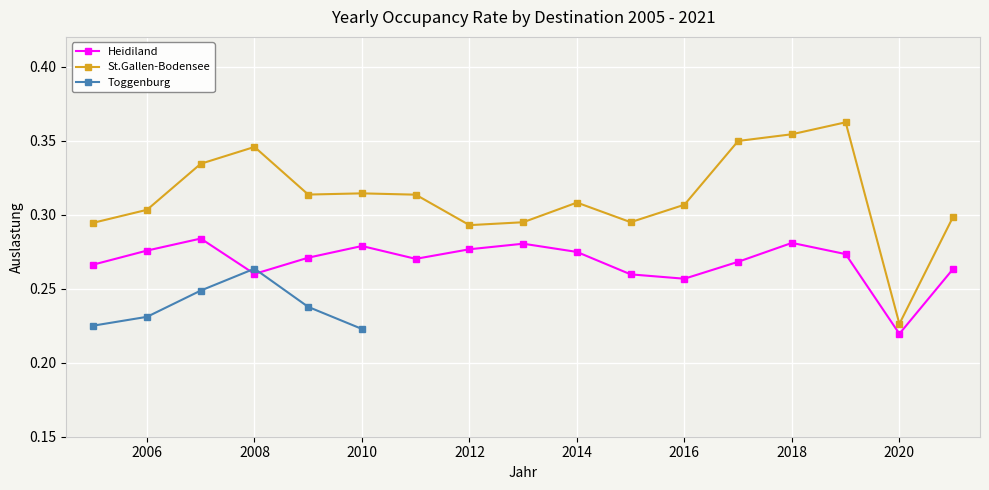

In Heidiland, how many points are higher than both neighbors (excluding endpoints)?

4